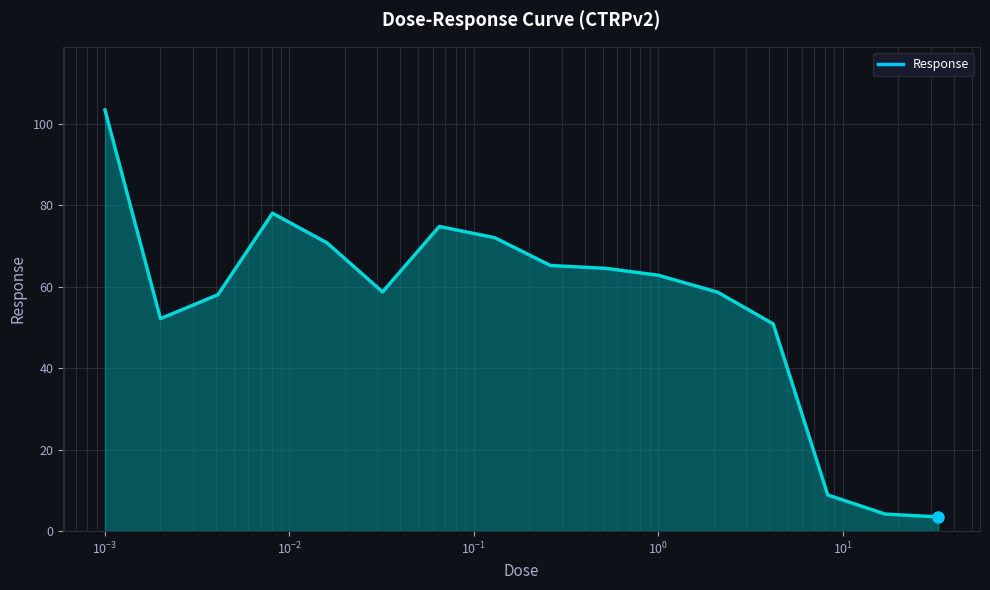

What is the difference between the maximum and minimum values?

99.9